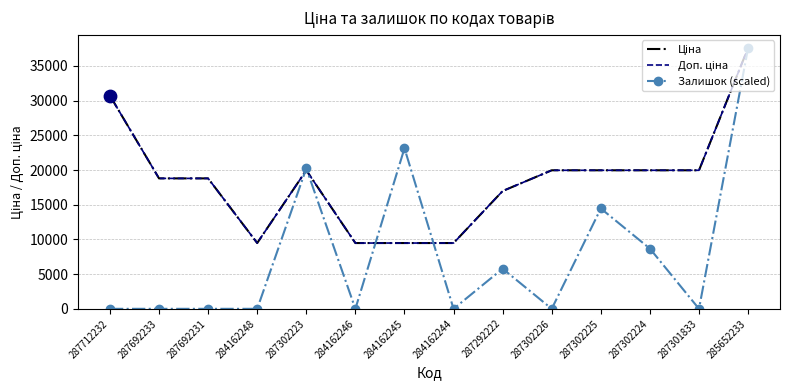

At how many categories does at least one series exceed 18579?

10